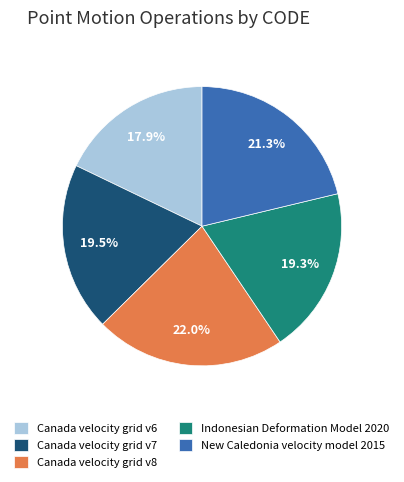

Does Canada velocity grid v8 represent more than half of the total?

No